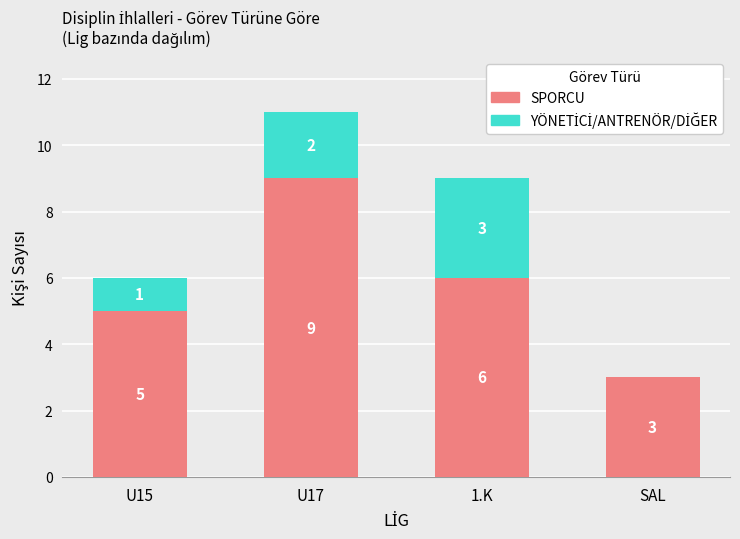

What is the highest value of the SPORCU series?

9